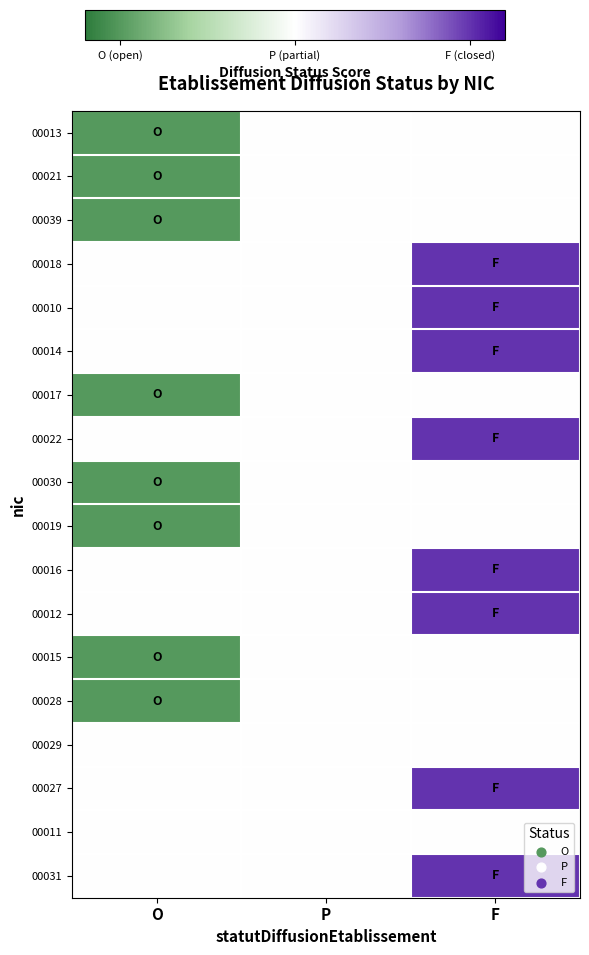

Reading left to right, extract all data points from this chart.

00013: O=-0.2	P=0.0	F=0.0
00021: O=-0.2	P=0.0	F=0.0
00039: O=-0.2	P=0.0	F=0.0
00018: O=0.0	P=0.0	F=0.2
00010: O=0.0	P=0.0	F=0.2
00014: O=0.0	P=0.0	F=0.2
00017: O=-0.2	P=0.0	F=0.0
00022: O=0.0	P=0.0	F=0.2
00030: O=-0.2	P=0.0	F=0.0
00019: O=-0.2	P=0.0	F=0.0
00016: O=0.0	P=0.0	F=0.2
00012: O=0.0	P=0.0	F=0.2
00015: O=-0.2	P=0.0	F=0.0
00028: O=-0.2	P=0.0	F=0.0
00029: O=0.0	P=0.0	F=0.0
00027: O=0.0	P=0.0	F=0.2
00011: O=0.0	P=0.0	F=0.0
00031: O=0.0	P=0.0	F=0.2